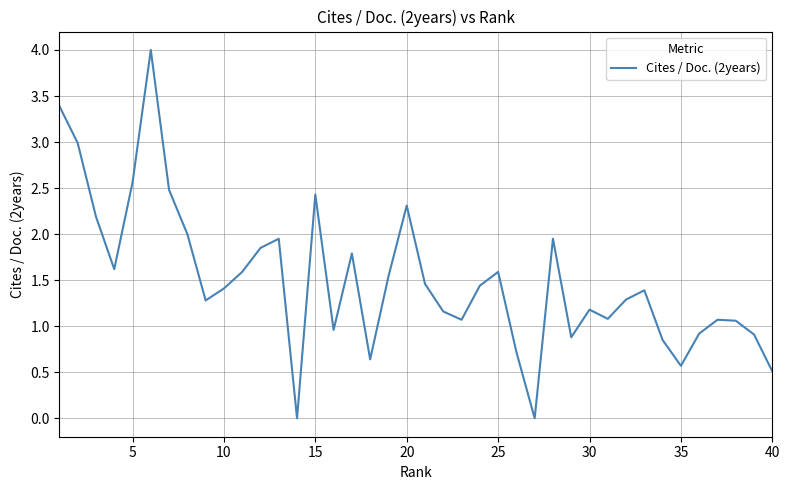

What is the maximum value shown in the chart?

4.0